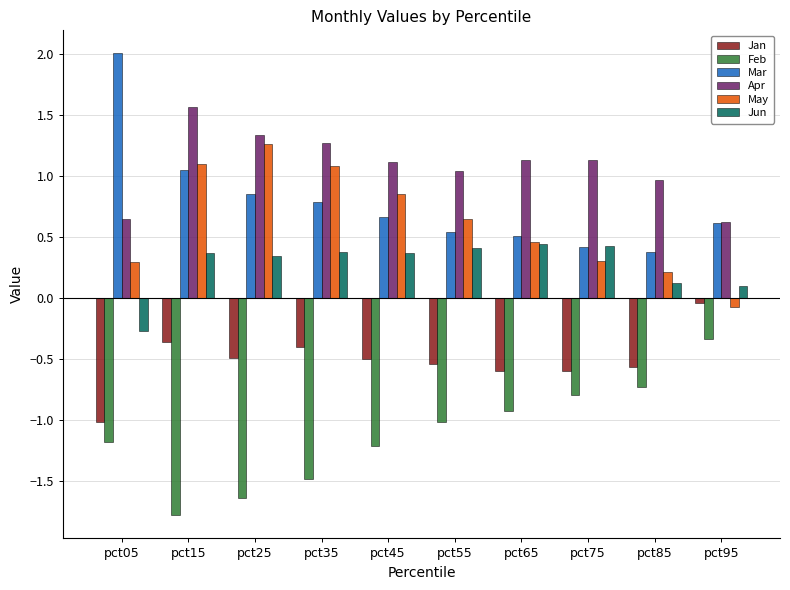

How many values in the Apr series are below 1?

3